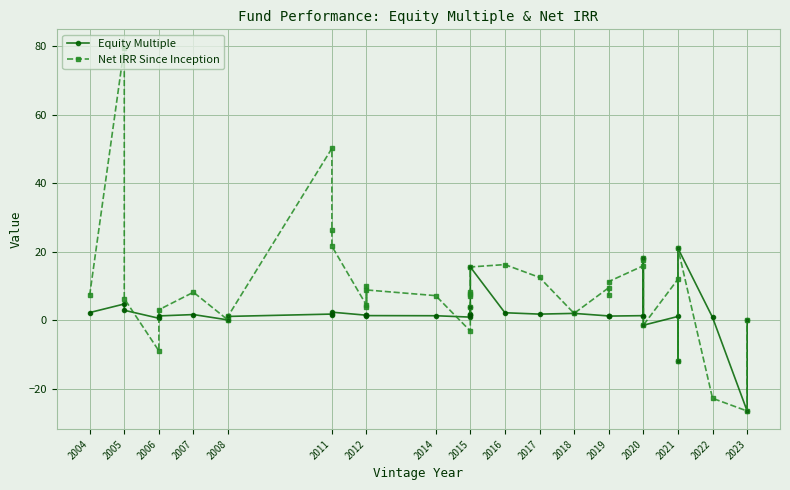

Reading left to right, extract all data points from this chart.

Equity Multiple: 2.2	4.7	2.9	0.5	1.2	1.6	0.0	1.1	1.8	1.6	2.3	1.4	1.5	1.4	1.3	1.3	0.9	4.0	1.7	1.6	1.6	15.5	2.1	1.7	2.0	1.2	1.2	1.2	1.3	18.1	1.1	-1.5	1.1	-11.9	21.0	0.8	-26.6	0.0
Net IRR Since Inception: 7.2	79.6	6.3	-9.0	3.0	8.1	0.0	1.1	50.2	26.3	21.6	4.3	9.9	3.9	8.8	7.1	-3.2	4.0	7.0	8.2	7.5	15.5	16.2	12.5	2.0	9.5	7.2	11.3	15.9	18.1	17.5	-1.5	11.9	-11.9	21.0	-22.8	-26.6	0.0